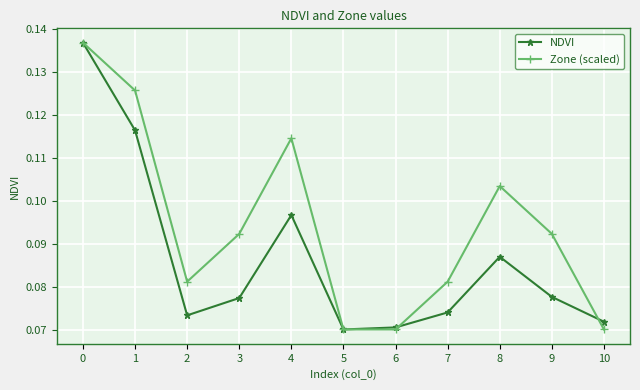

What is the sum of the Zone (scaled) values at 4 and 1?

0.2